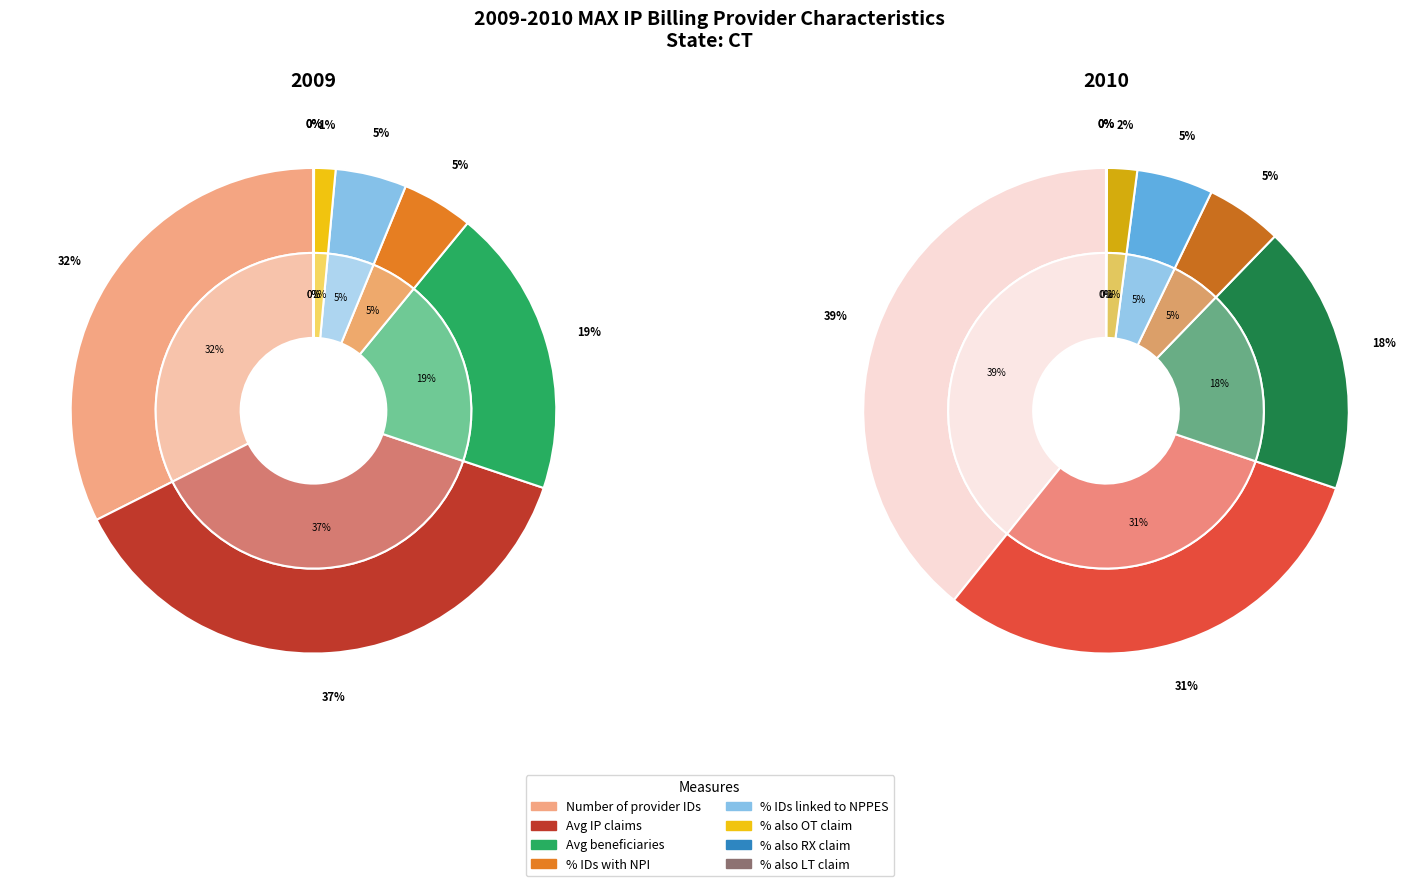

At % also OT claim, list the series in order from smallest to largest.

2009 Value, 2010 Value